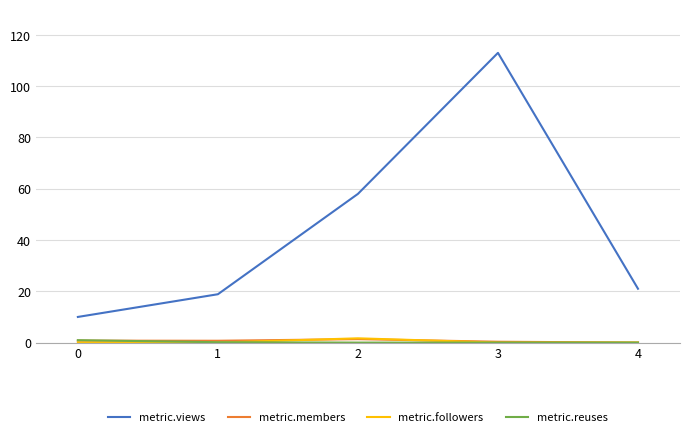

The metric.views series shows 113.0 at 3. True or false?

True